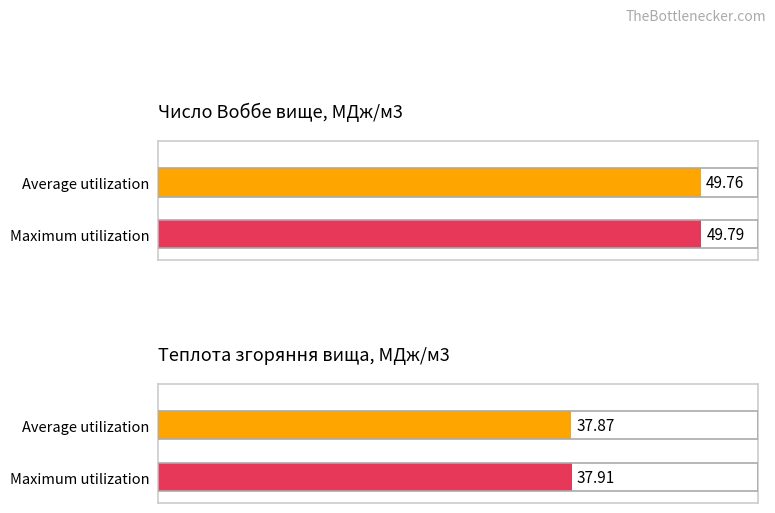

List the series in order of their overall mean, lowest first.

Average utilization, Maximum utilization